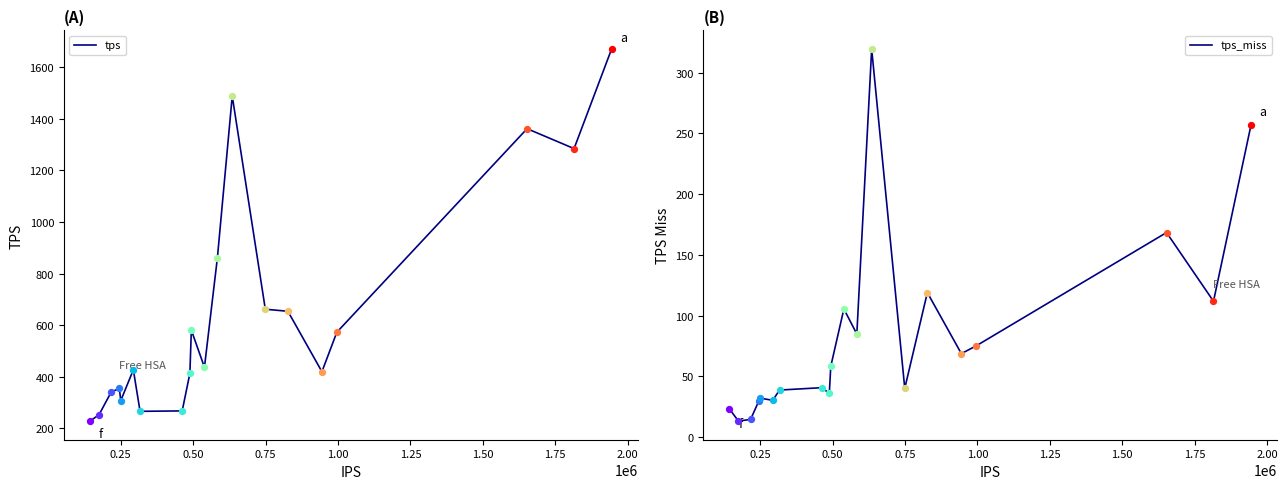

Which series has the widest spread of Y values?

tps